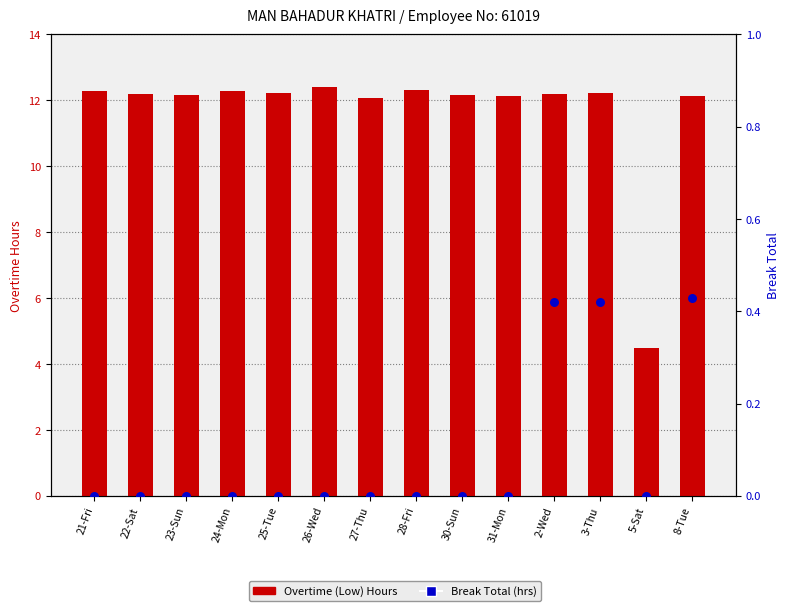

At how many categories does at least one series exceed 6?

13